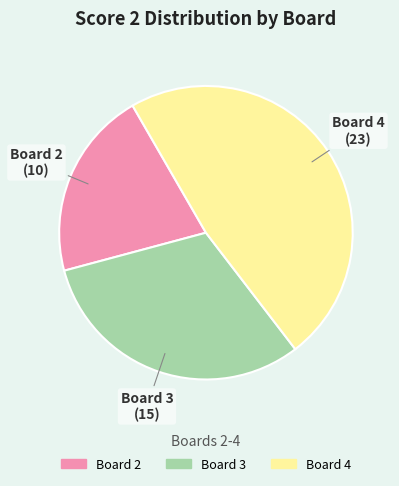

What is the largest slice in the pie chart?

Board 4